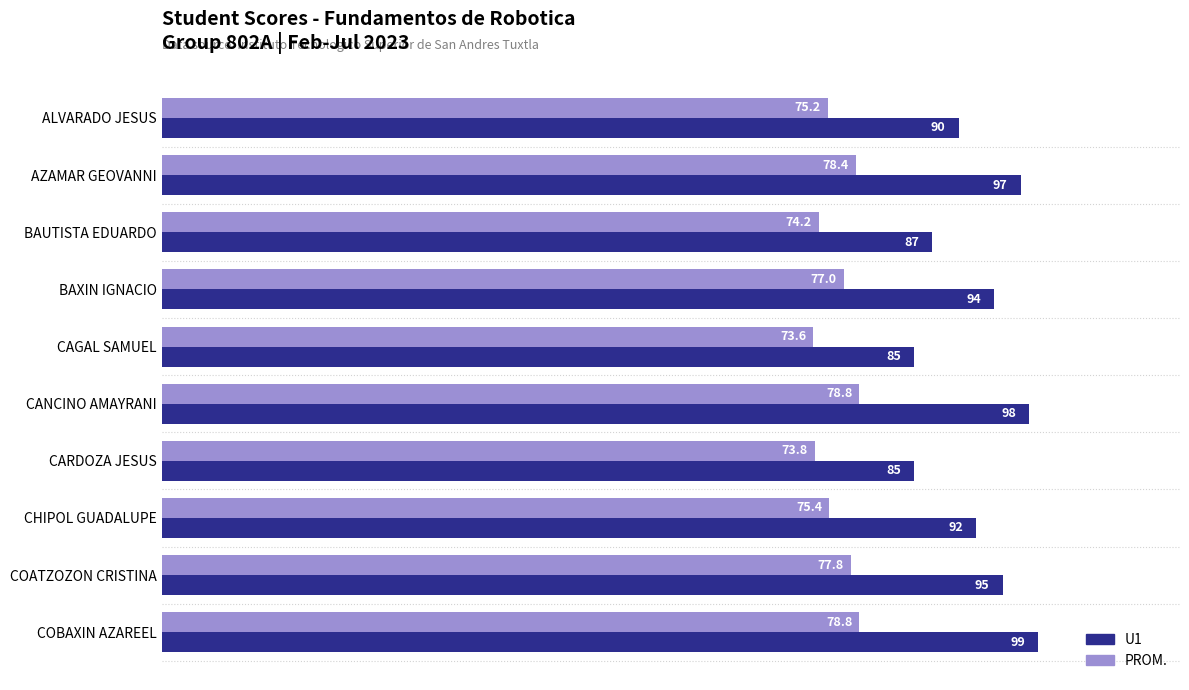

List the series in order of their overall mean, lowest first.

PROM., U1